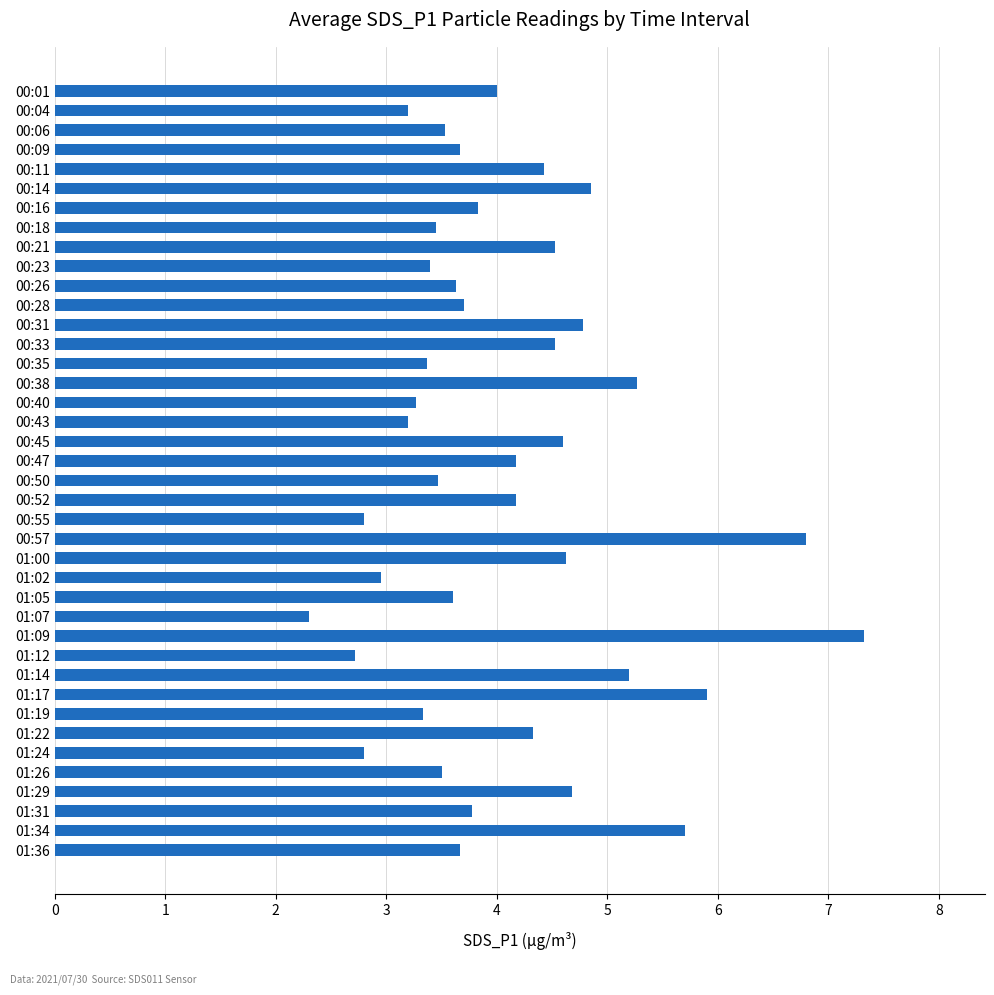

Is it true that the value at 00:01 is 4.0?

True